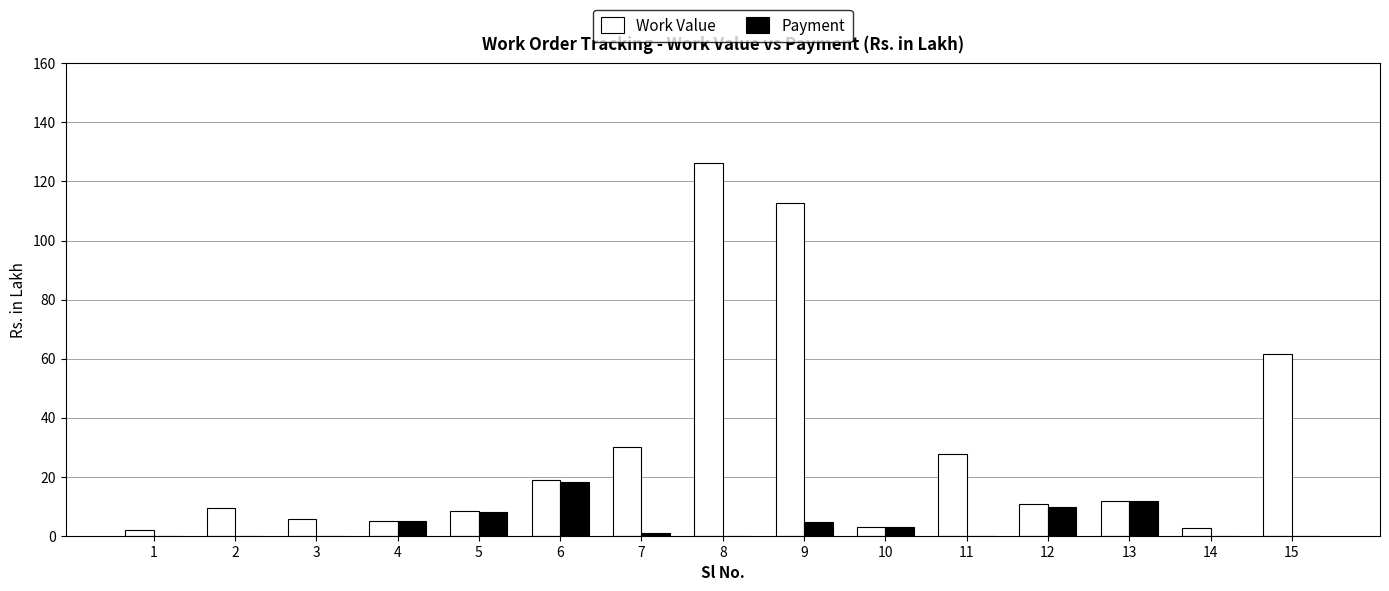

What is the sum of all Payment values?

61.3